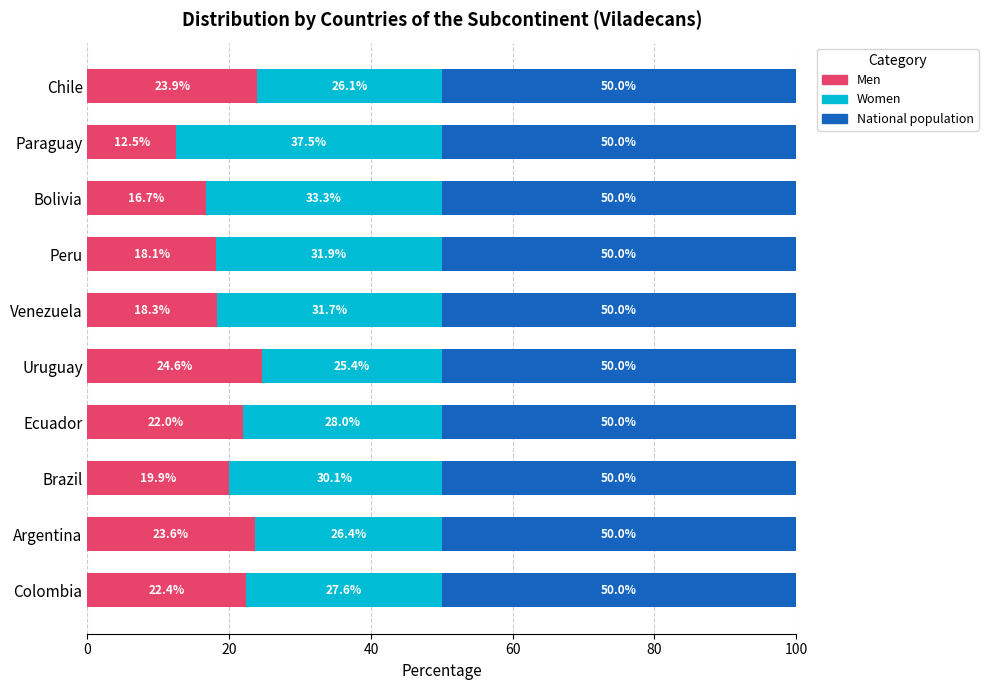

What is the maximum value for Men?

24.6